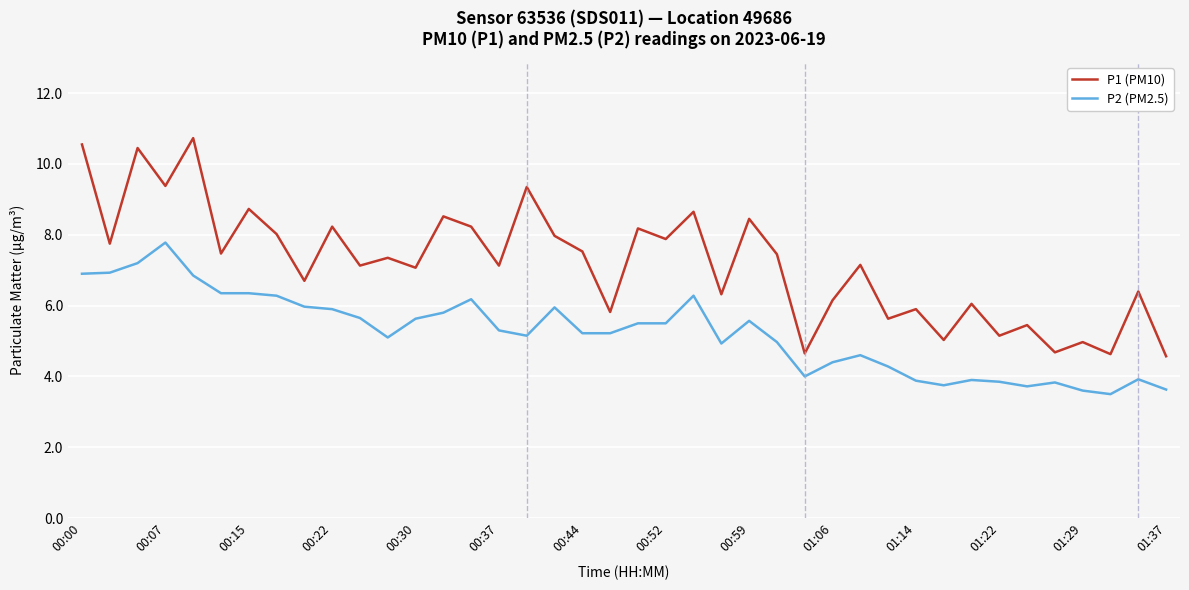

Rank the series by their maximum value, from lowest to highest.

P2 (PM2.5), P1 (PM10)